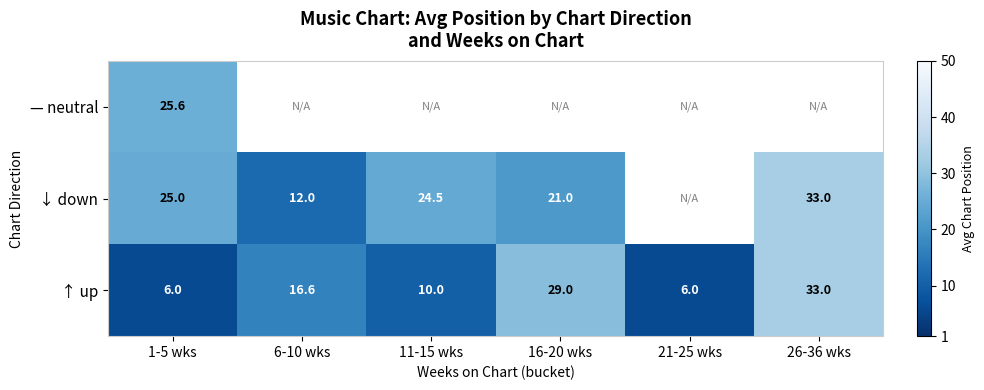

What is the minimum value for ↑ up?

6.0